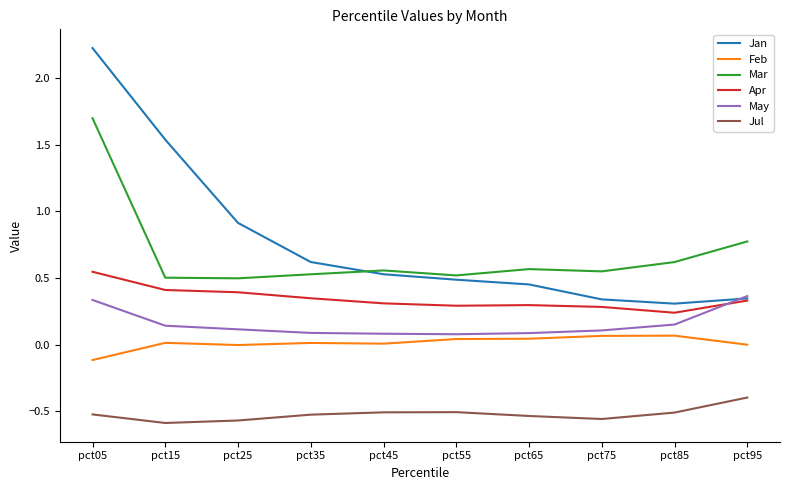

How many May values are between 0 and 1?

10